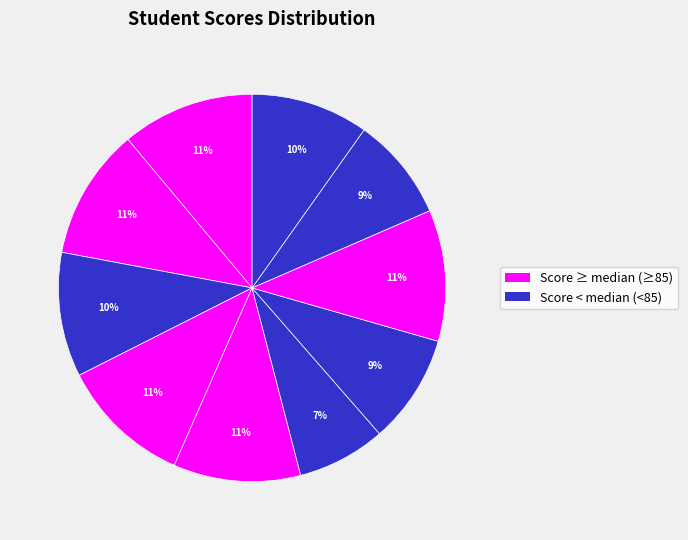

How many segments does this pie chart have?

10